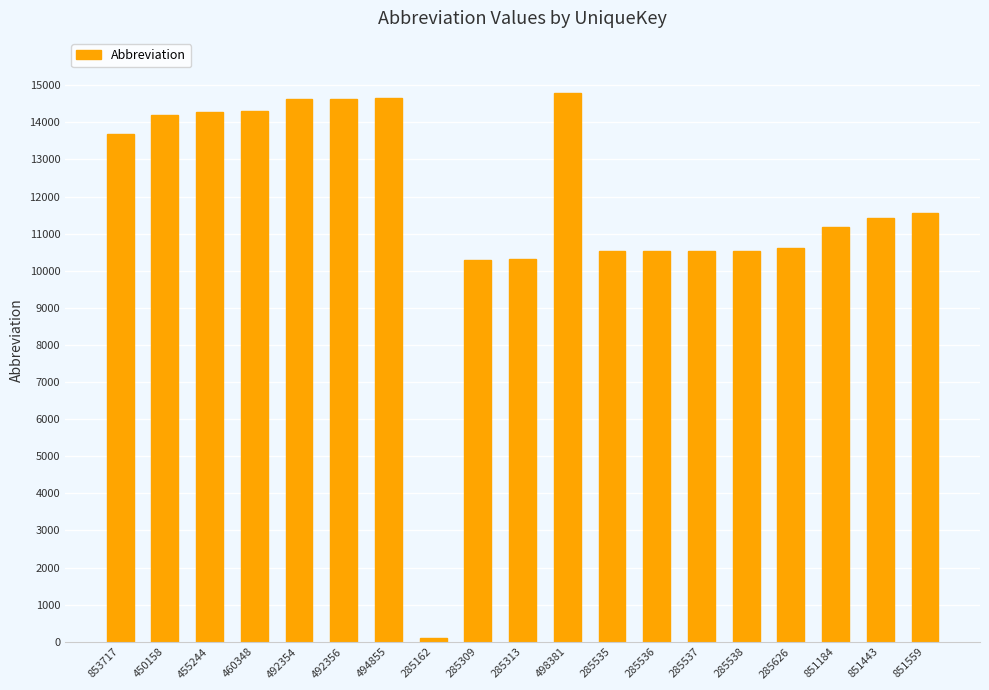

What is the sum of all values?

222819